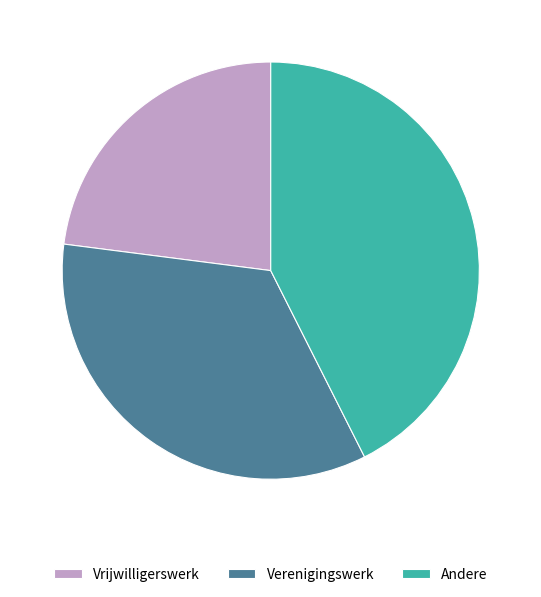

How many slices are in this pie chart?

3